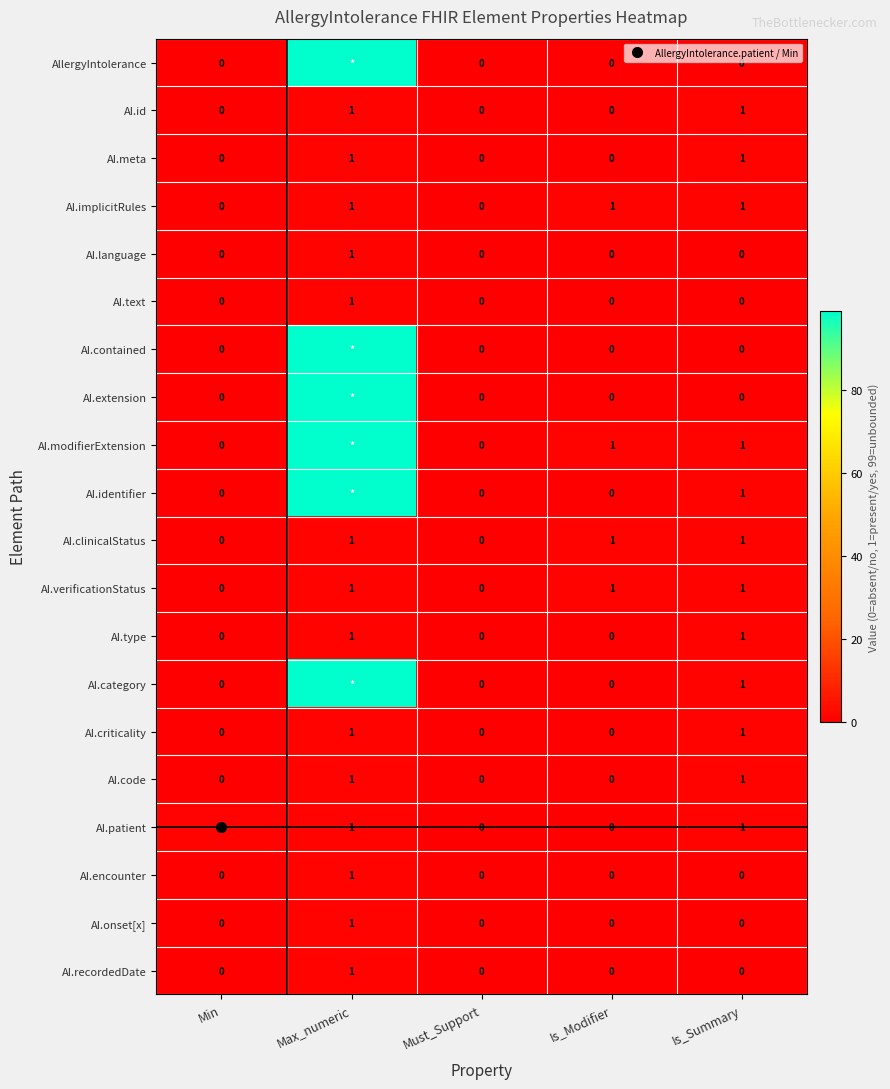

The value of AI.recordedDate at Is_Modifier is 0. True or false?

True